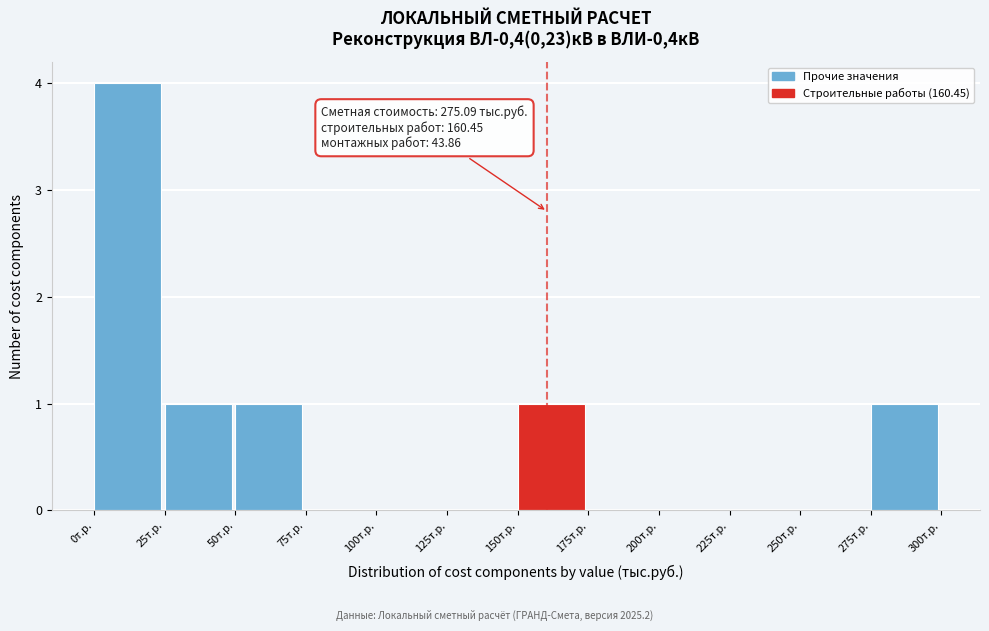

Which range on the x-axis has the tallest bar?

0 to 25